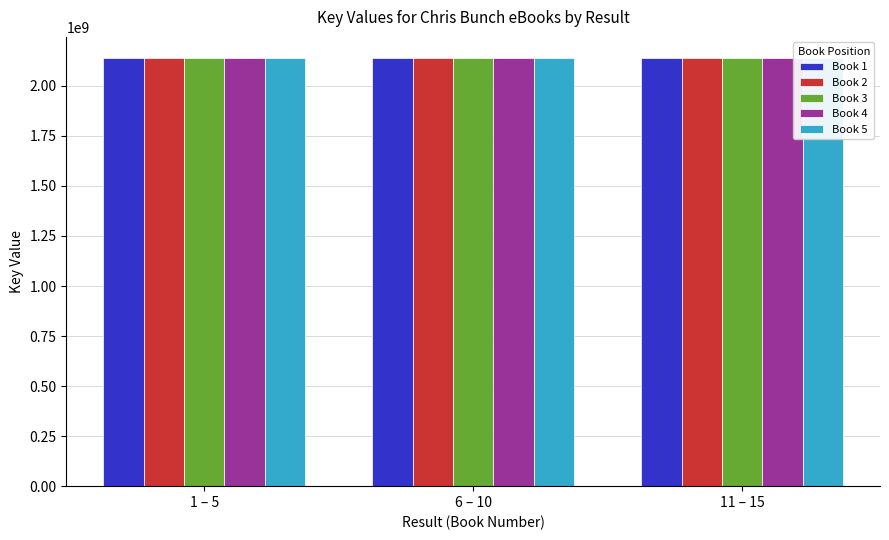

Are the bars horizontal?

No